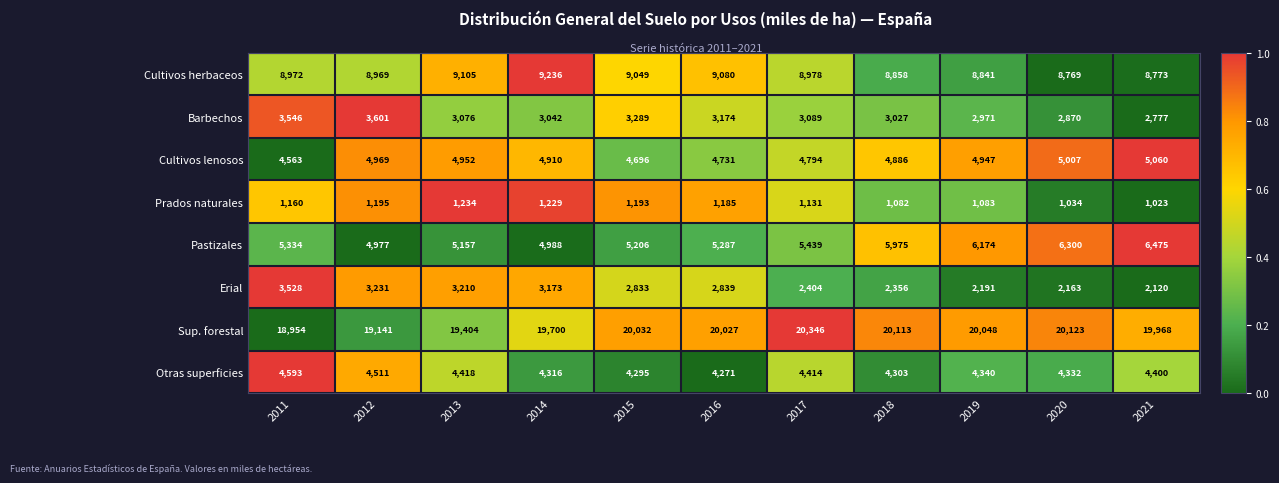

True or false: Sup. forestal has a value of 20123 at 2020.

True